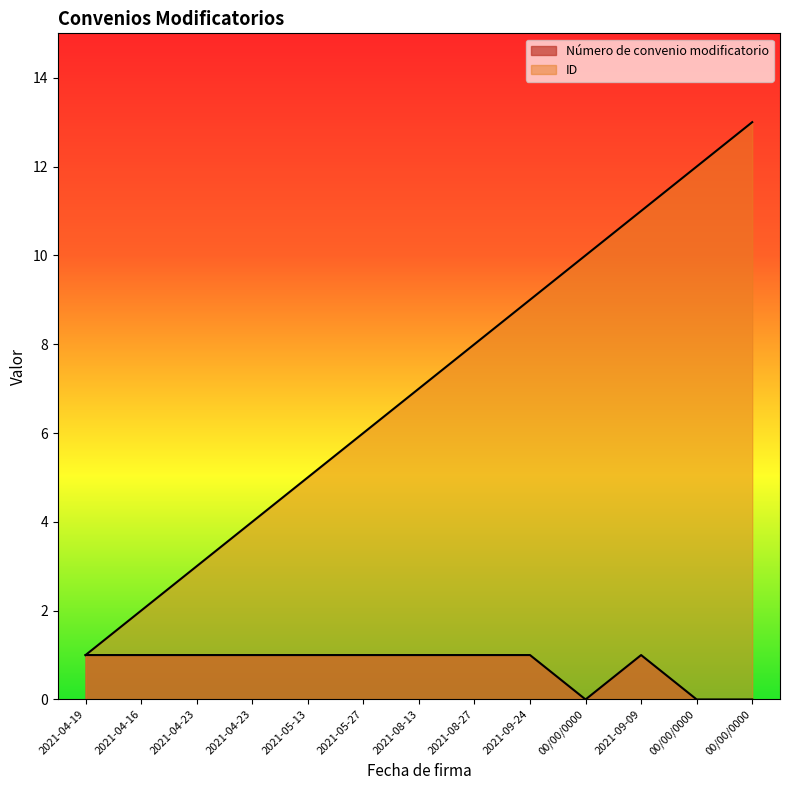

How many lines are shown in the chart?

2